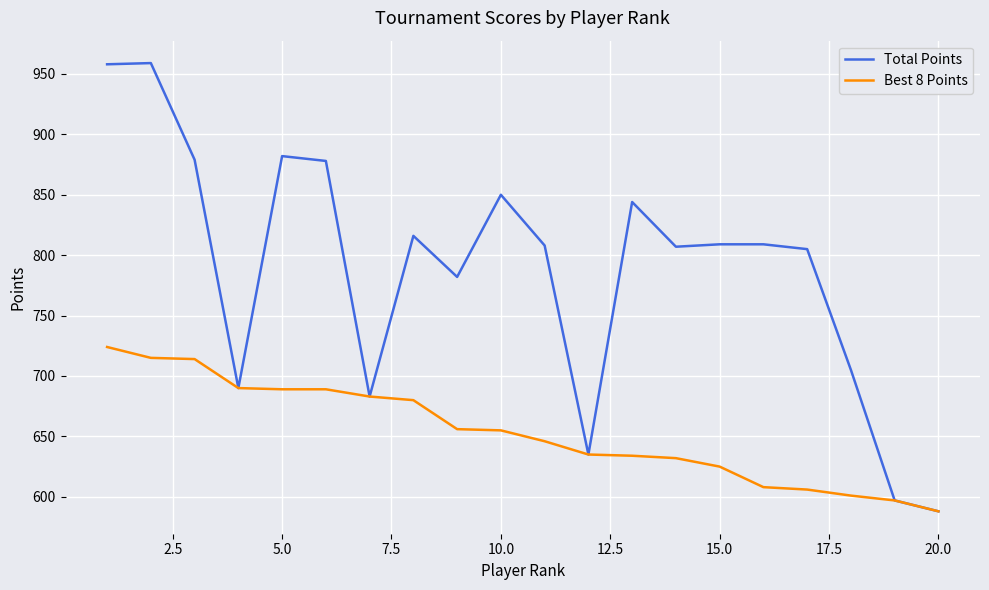

What is the greatest value displayed?

959